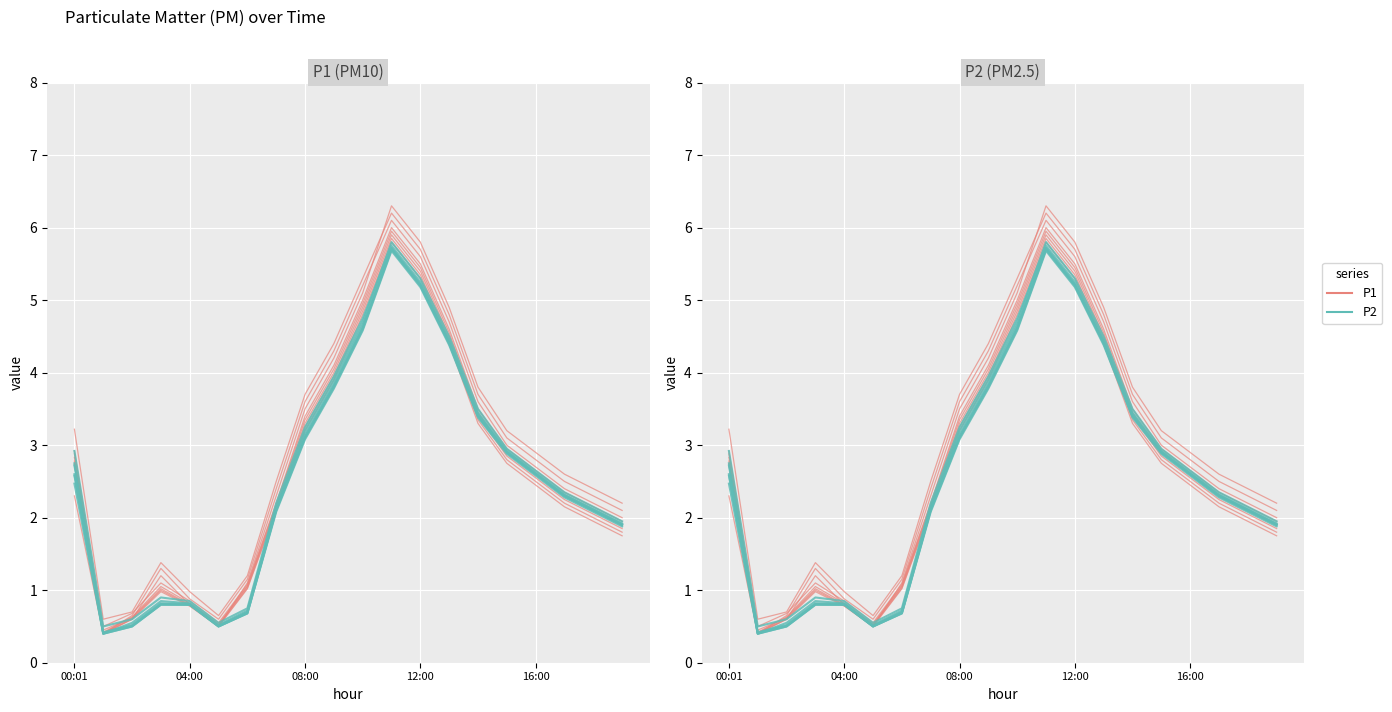

True or false: P2 has more than 1 interior local peaks.

False